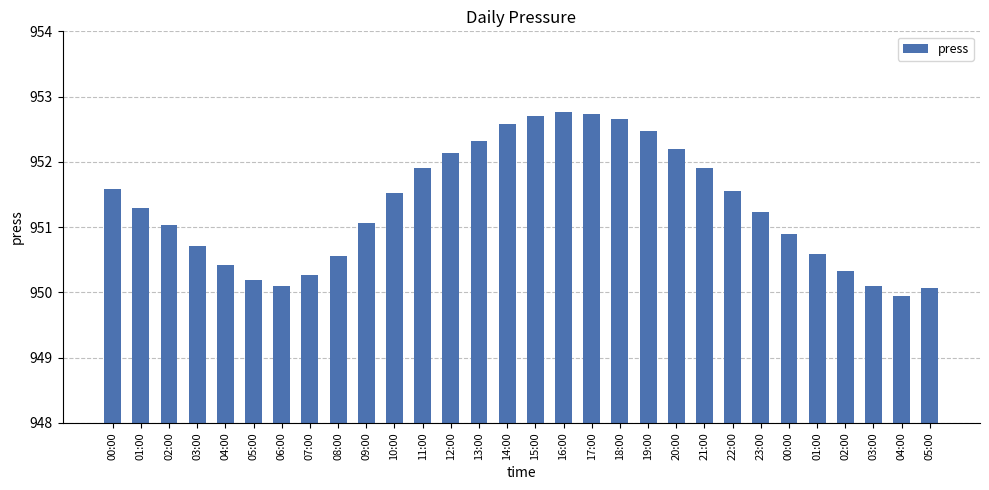

What is the change in value from 05:00 to 23:00?

+1.0